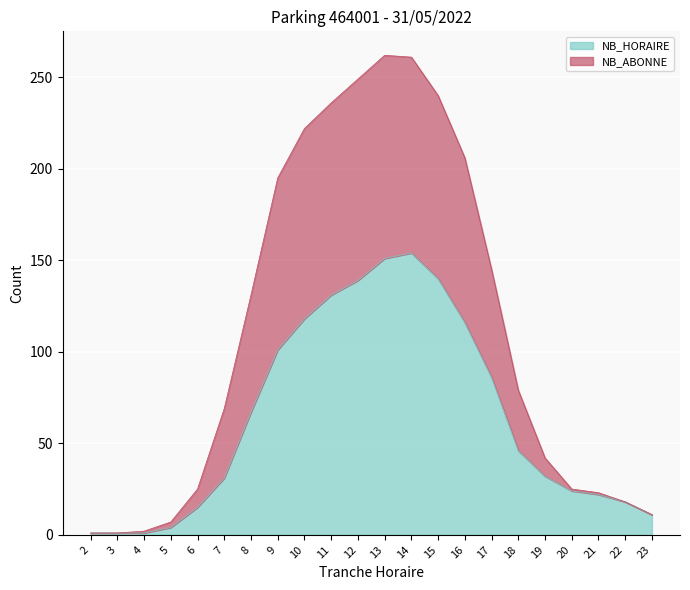

How many distinct data groups are displayed?

2